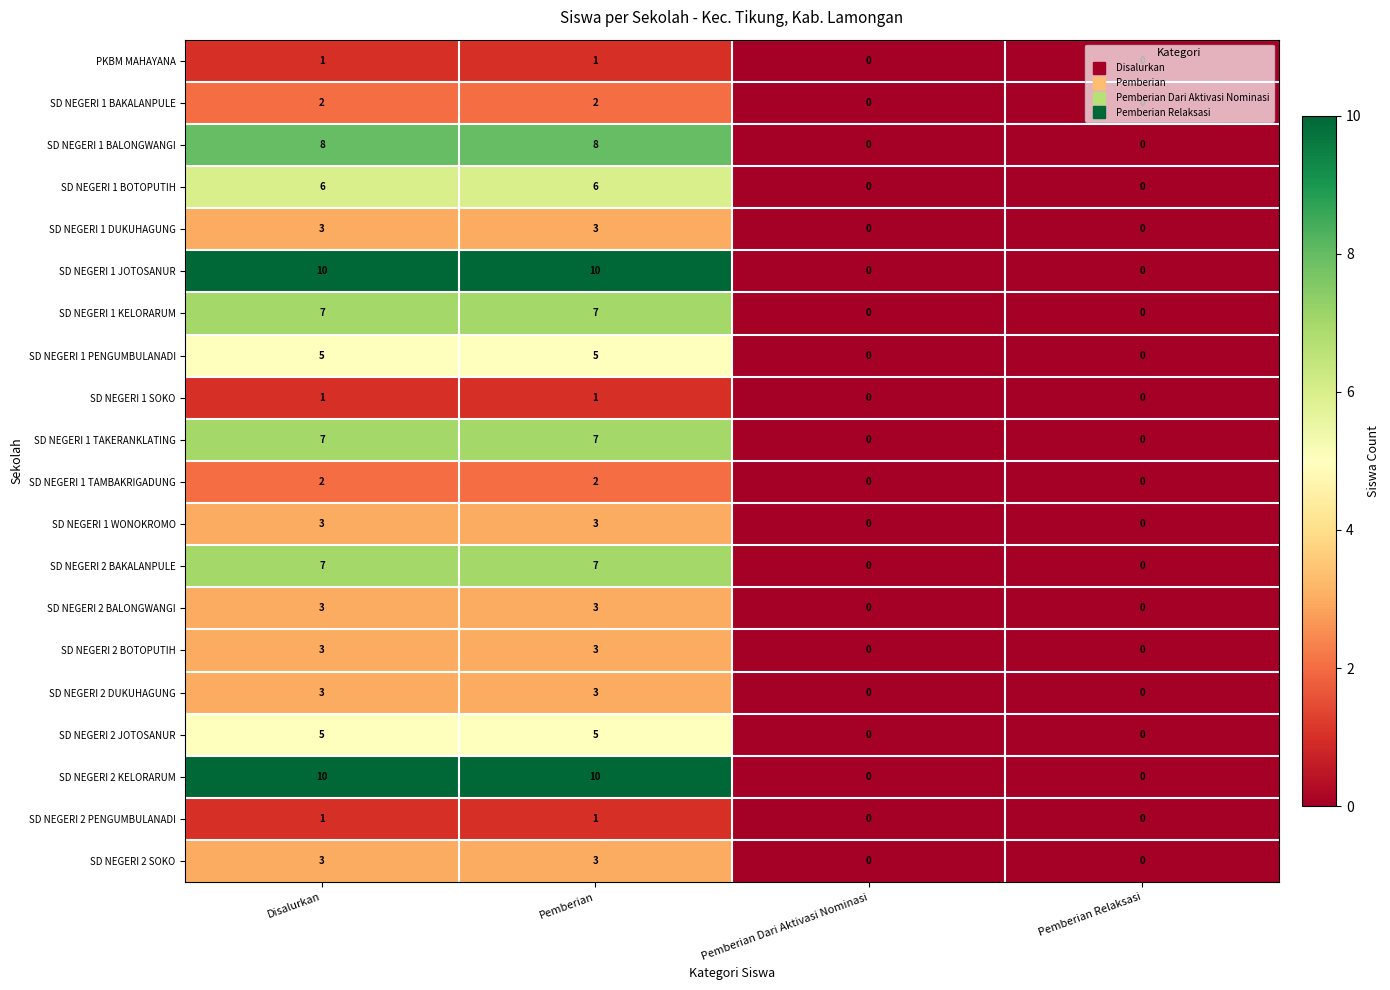

What is the difference between the second highest and second lowest values in the SD NEGERI 2 DUKUHAGUNG series?

3